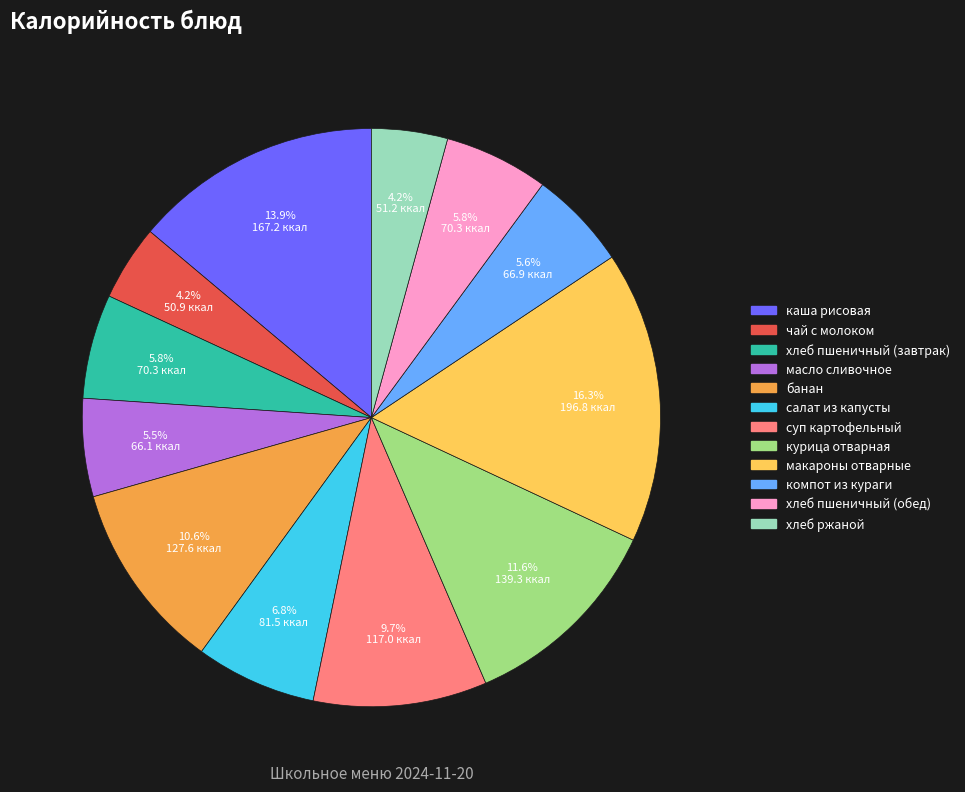

To the nearest percent, what percentage of the pie is хлеб пшеничный (обед)?

6%